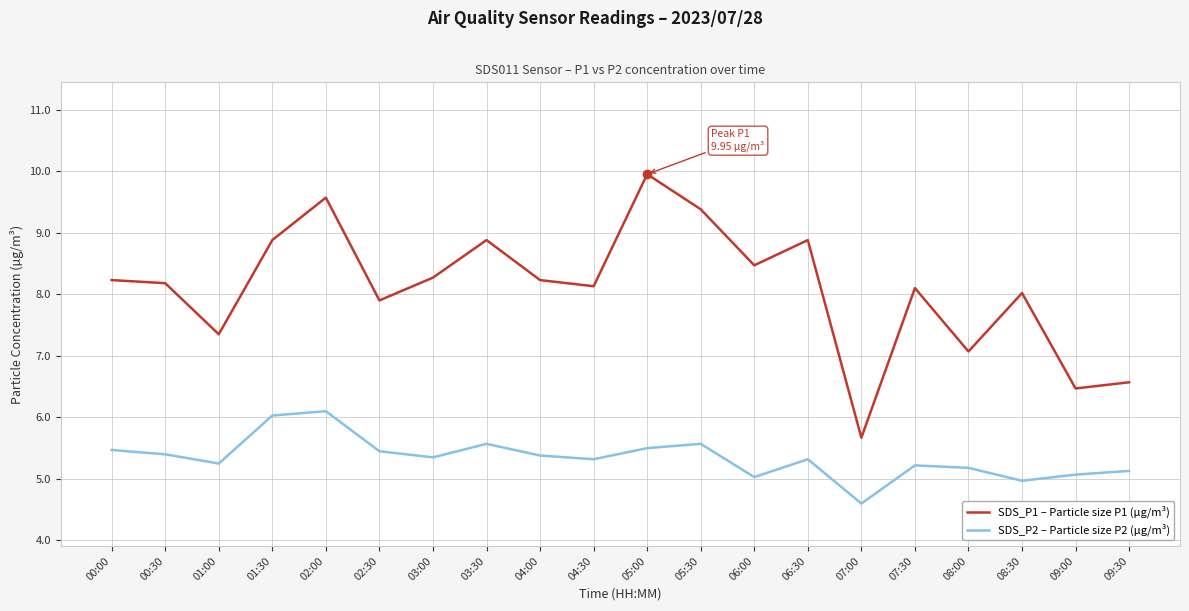

Which category has the highest value in the SDS_P1 – Particle size P1 (µg/m³) series?

05:00